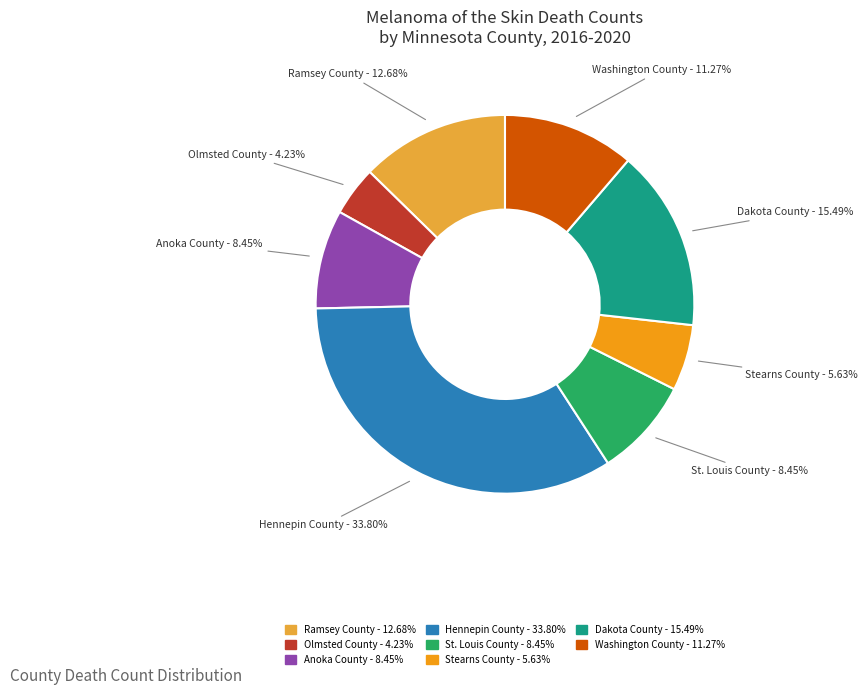

Does Stearns County account for over 50% of the chart?

No